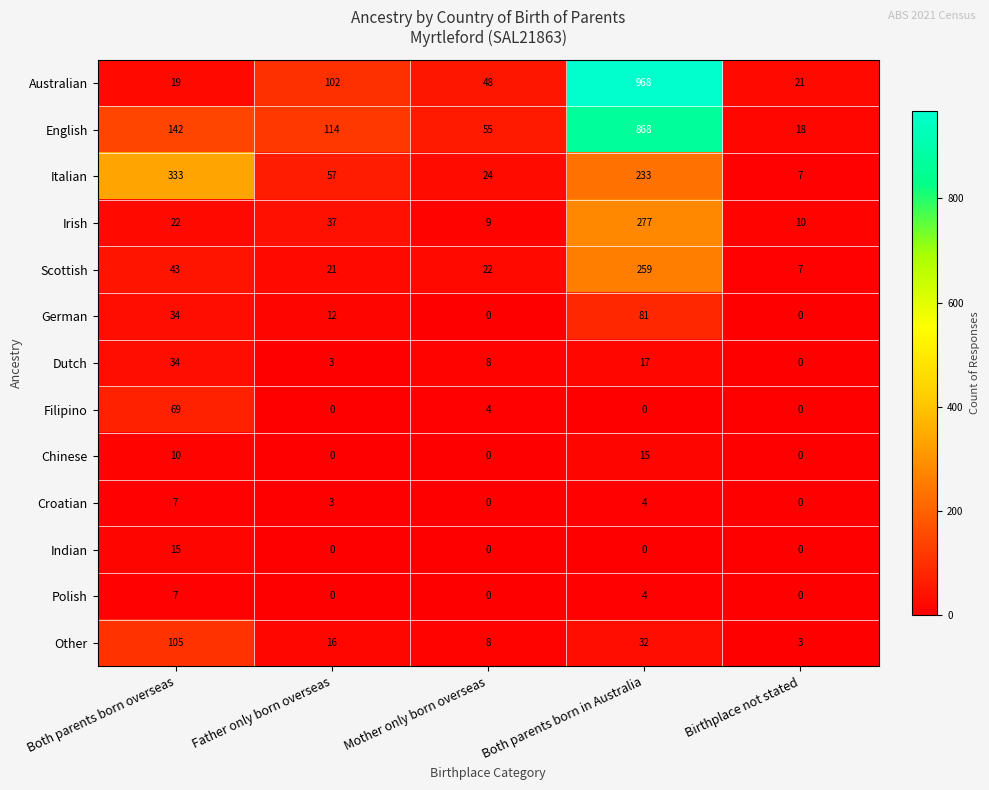

Is it true that Other equals 164 at Both parents born overseas?

False